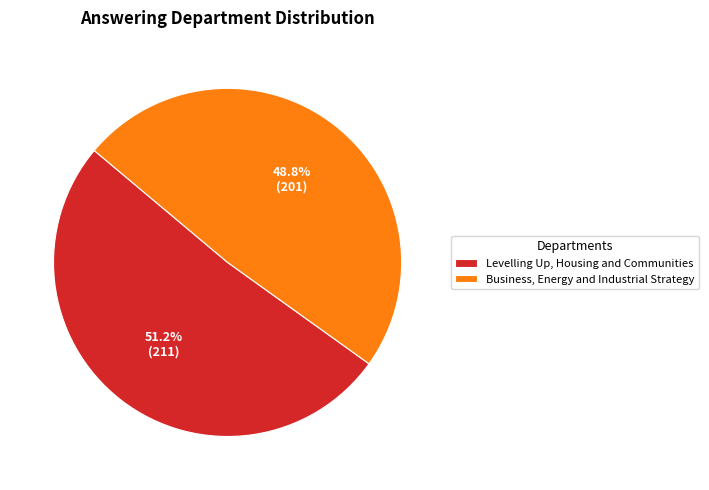

The Levelling Up, Housing and Communities slice represents 51% of the pie. True or false?

True